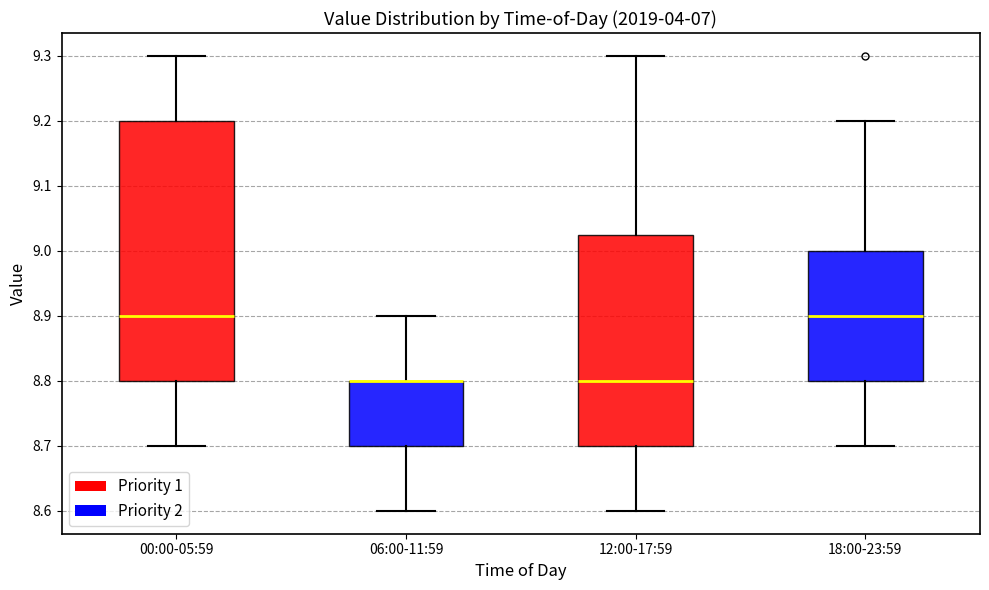

Reading left to right, transcribe this box plot: for each box, give where its median line is, the range the box spans, and where its two whiskers end, as read against the y-axis. The values are not printed on the chart, so give them approximately, as read against the axis.

00:00-05:59: median 8.90, box 8.80 to 9.20, whiskers 8.70 to 9.30
06:00-11:59: median 8.80 (drawn on the box's upper edge), box 8.70 to 8.80, whiskers 8.60 to 8.90
12:00-17:59: median 8.80, box 8.70 to 9.03, whiskers 8.60 to 9.30
18:00-23:59: median 8.90, box 8.80 to 9.00, whiskers 8.70 to 9.20